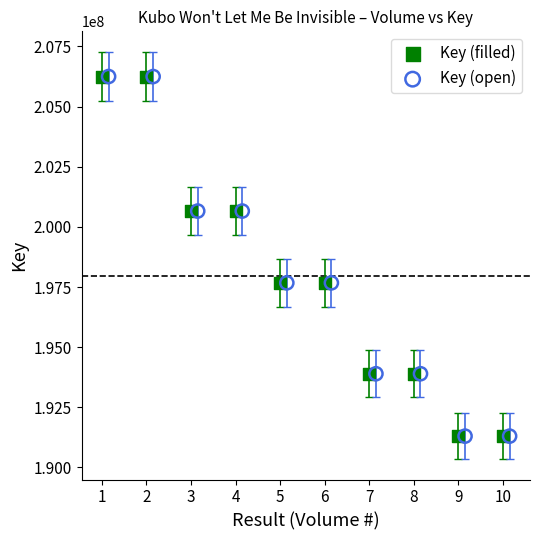

What are all the series names shown in the legend?

Key (filled), Key (open)